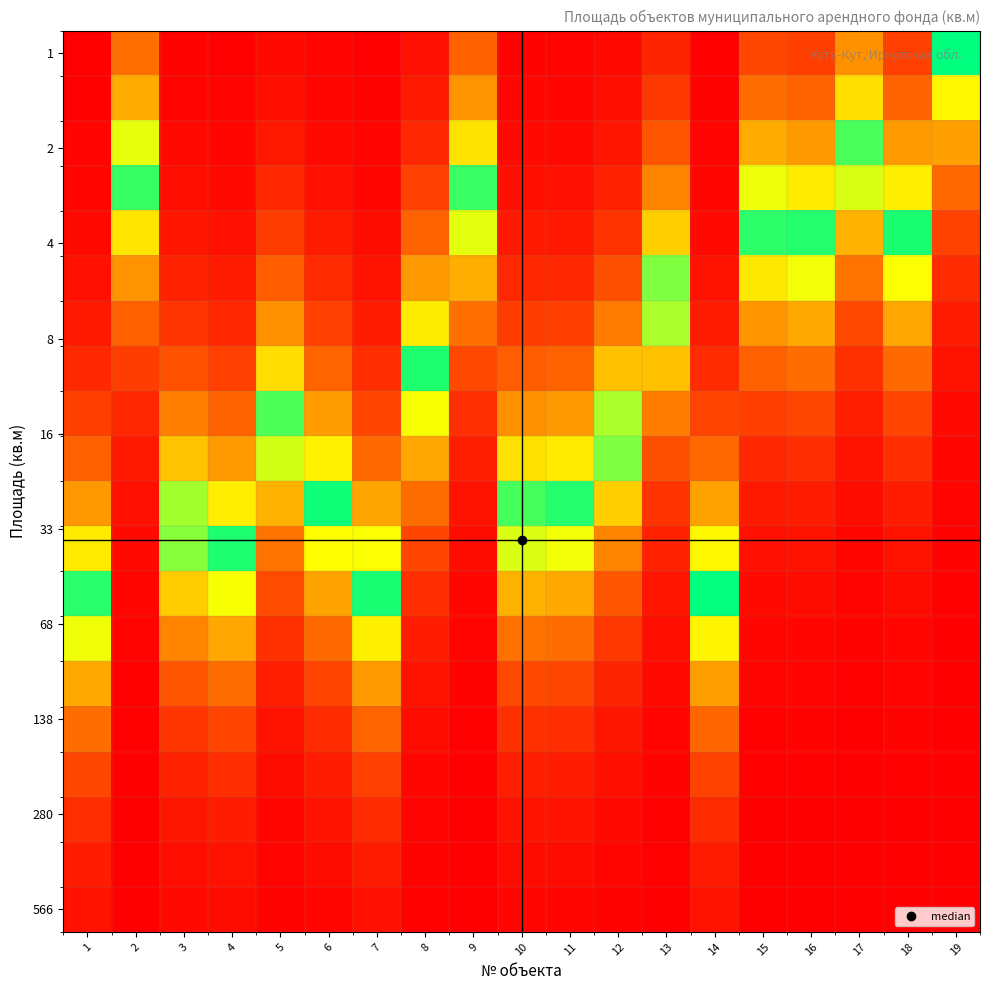

Count the number of data series in this chart.

20